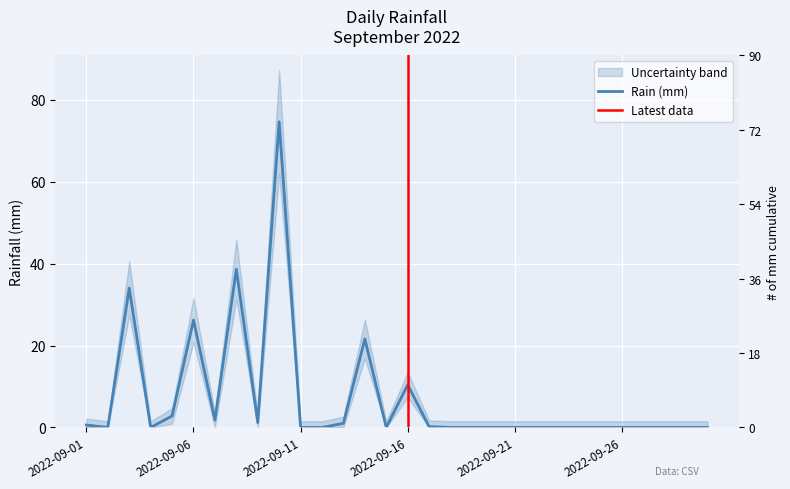

How many data points does each series have?

30